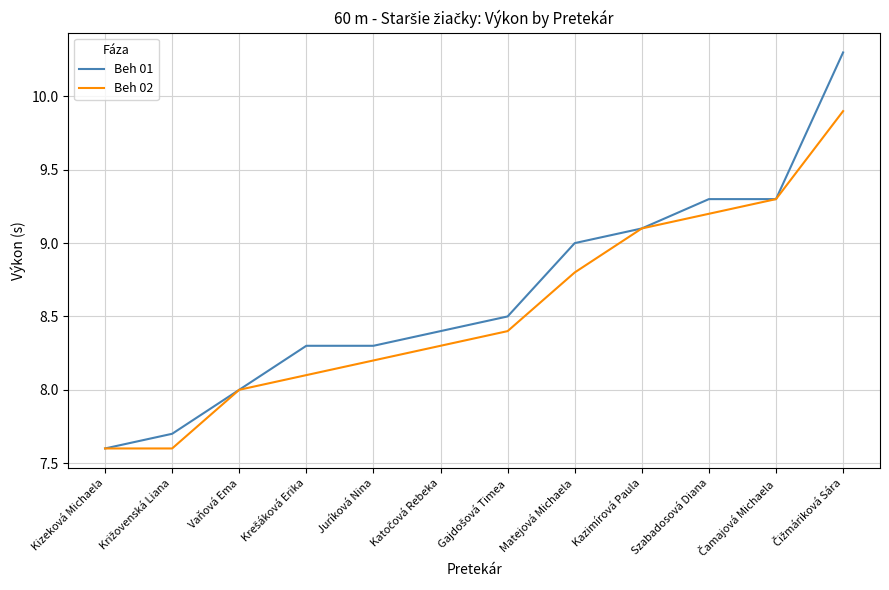

Rank the series at Matejová Michaela from lowest to highest value.

Beh 02, Beh 01